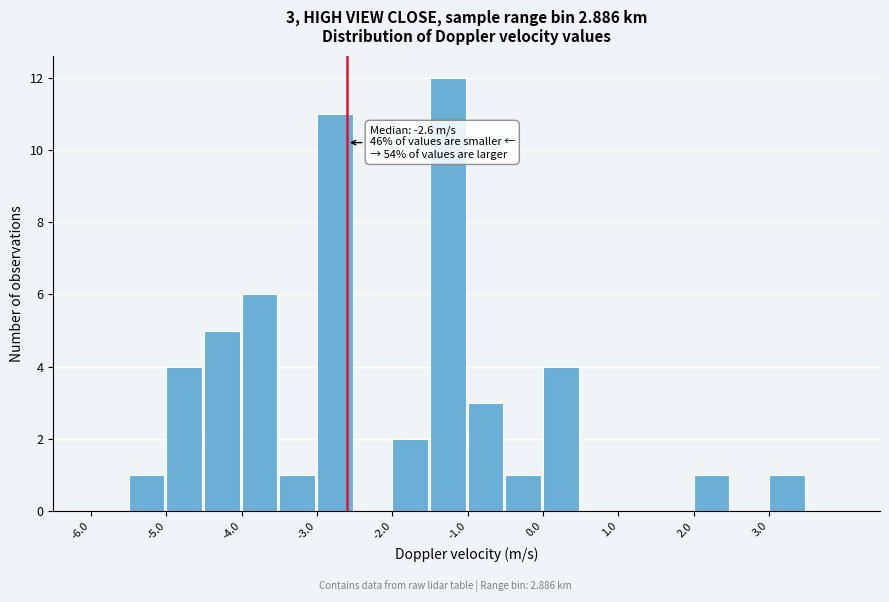

Over which range of the x-axis is the bar tallest?

-1.5 to -1.0